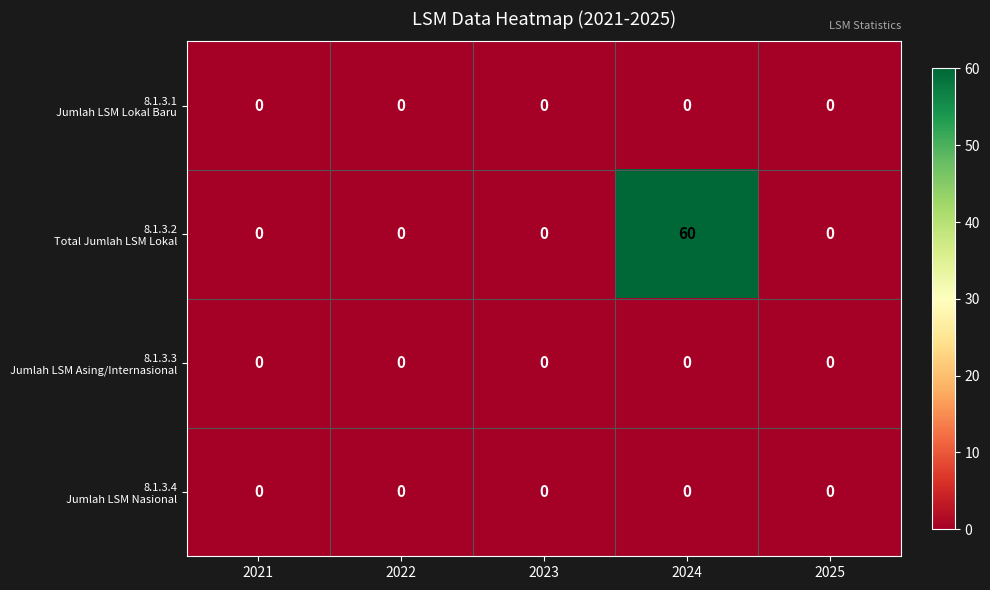

At which category is the sum across all series the highest?

2024